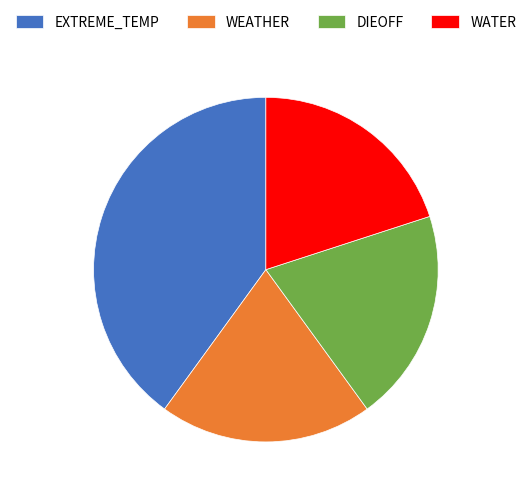

Which category has the biggest portion of the pie?

EXTREME_TEMP